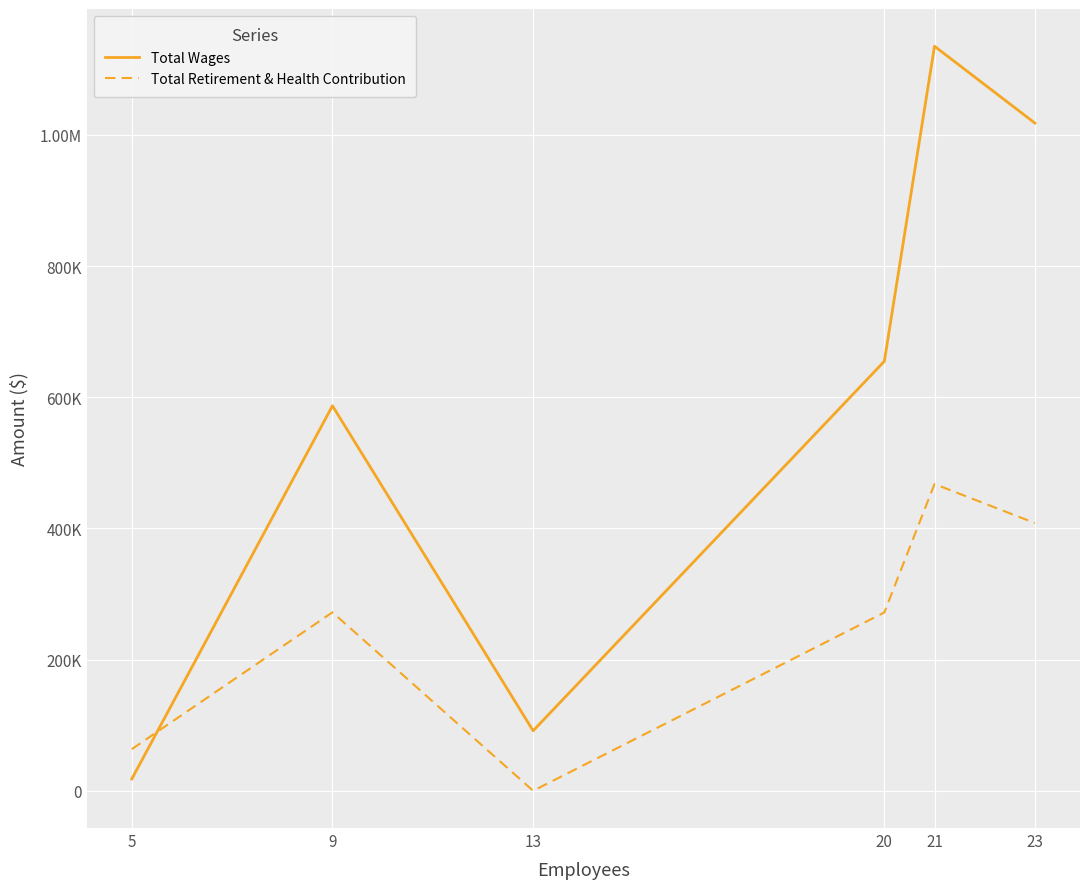

Does the chart have visible grid lines?

Yes